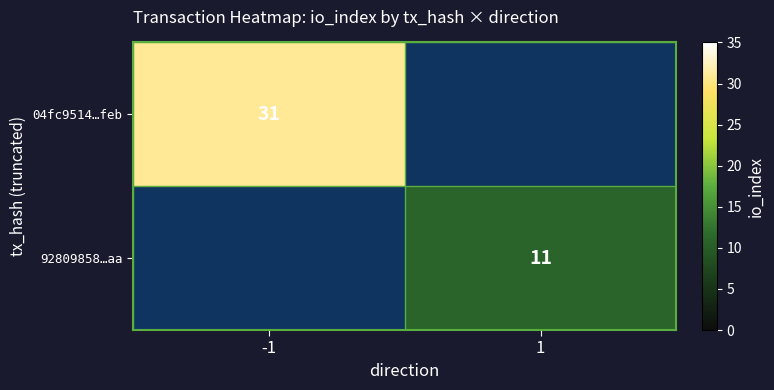

Which category has the highest value across all series?

-1